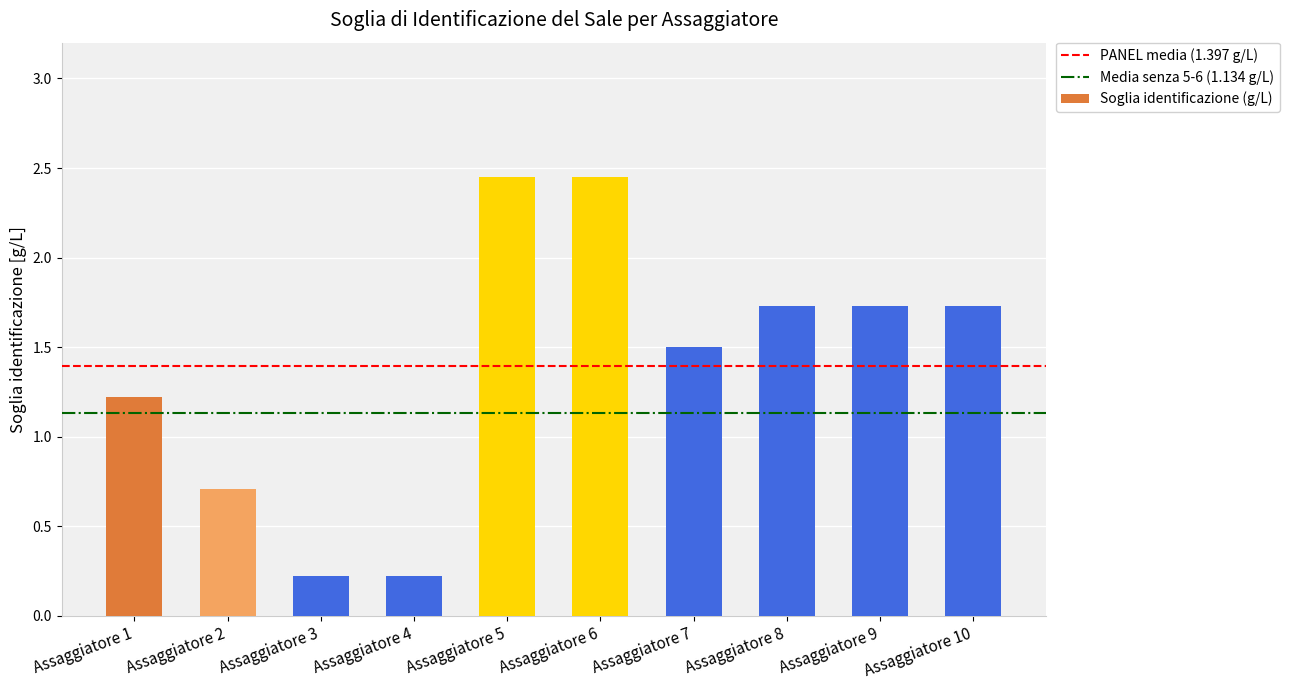

How many values are between 0 and 1?

3